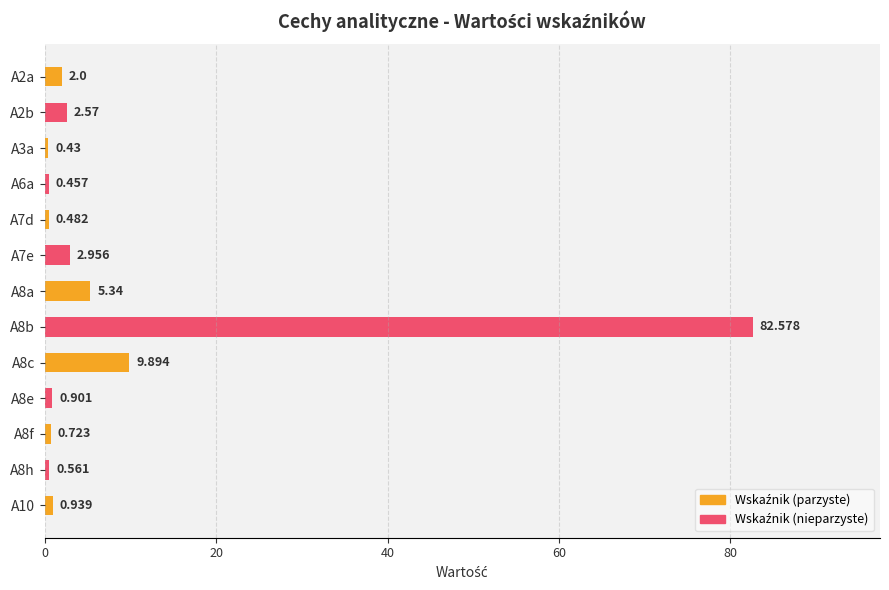

Count the number of categories in the chart.

13